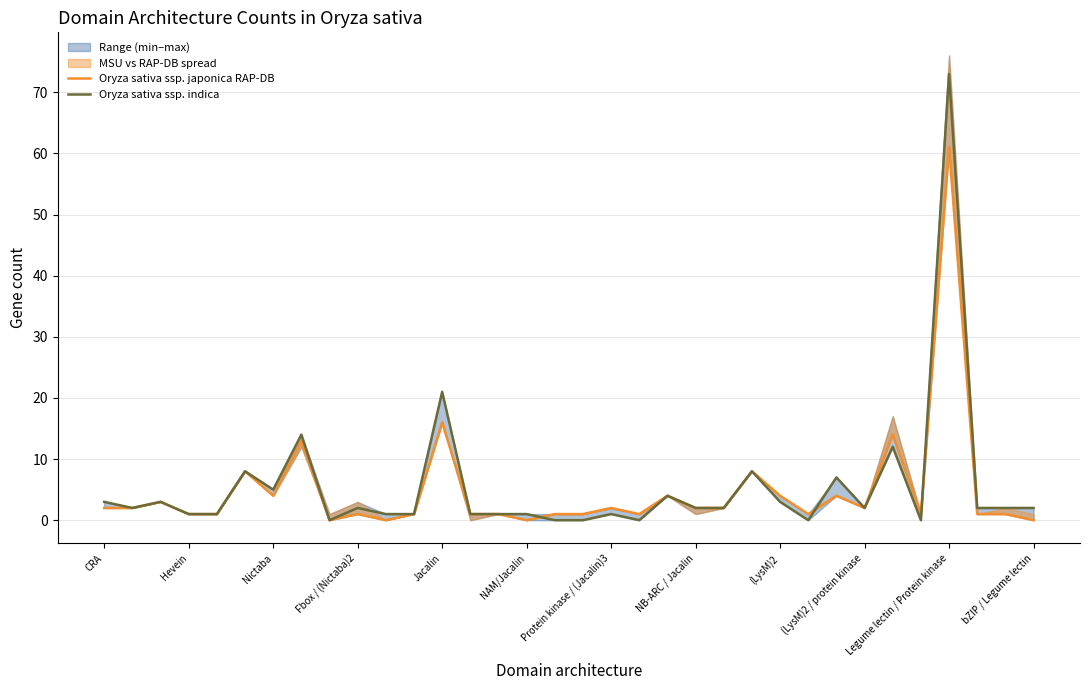

At which label is Oryza sativa ssp. indica closest to 36?

Jacalin